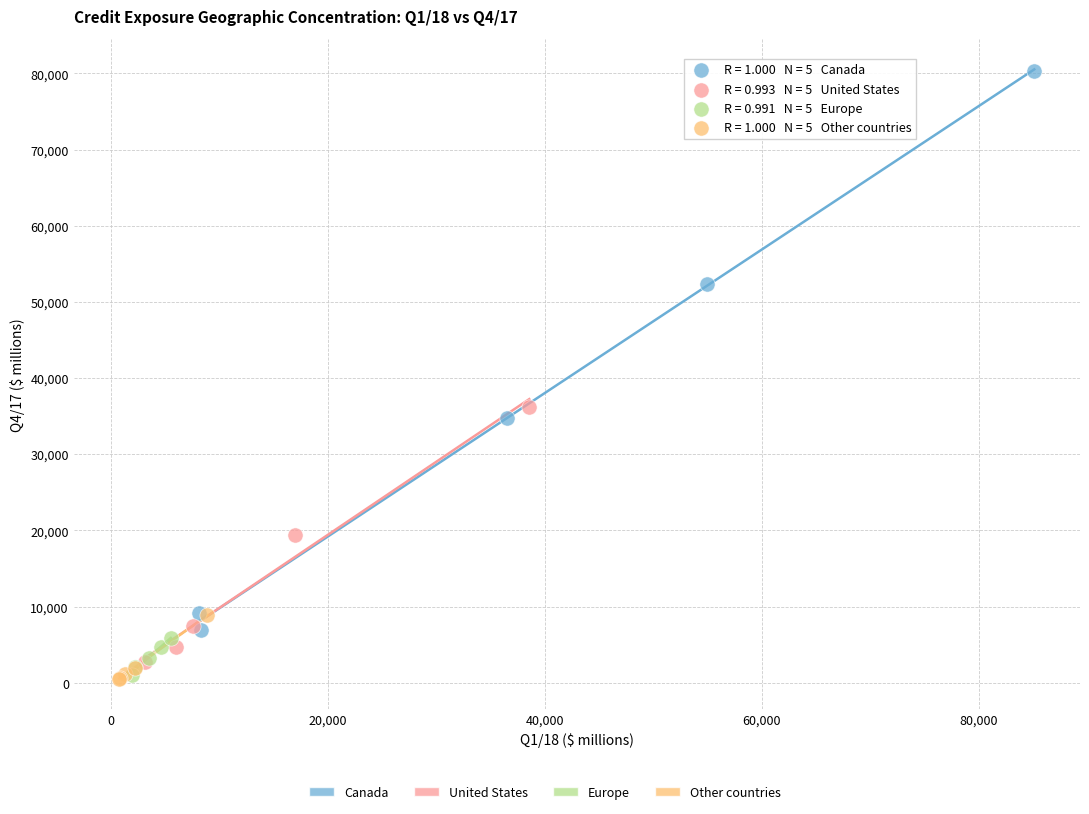

Which series has the widest spread of Y values?

Canada